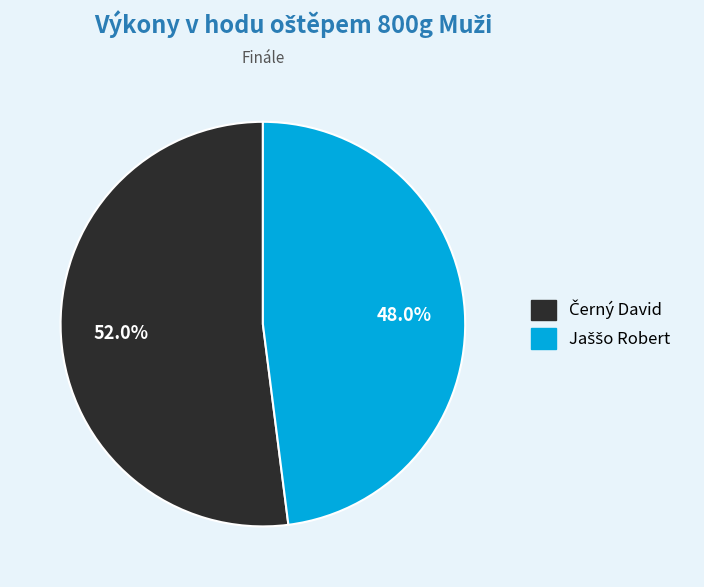

How many segments does this pie chart have?

2